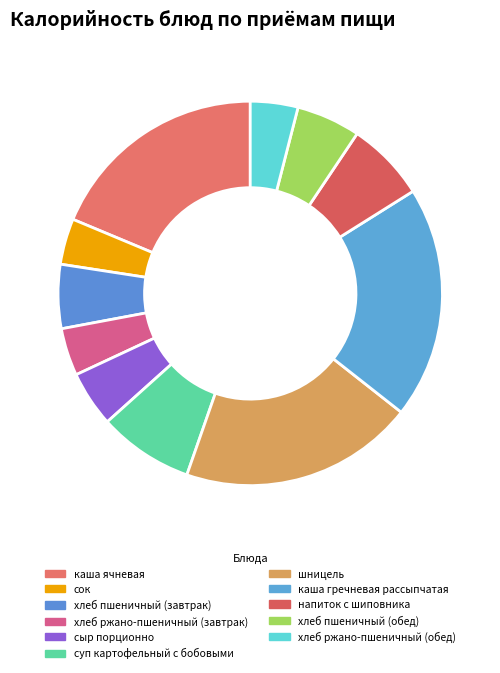

Rank the categories by value from lowest to highest.

сок, хлеб ржано-пшеничный (завтрак), хлеб ржано-пшеничный (обед), сыр порционно, хлеб пшеничный (завтрак), хлеб пшеничный (обед), напиток с шиповника, суп картофельный с бобовыми, каша ячневая, каша гречневая рассыпчатая, шницель